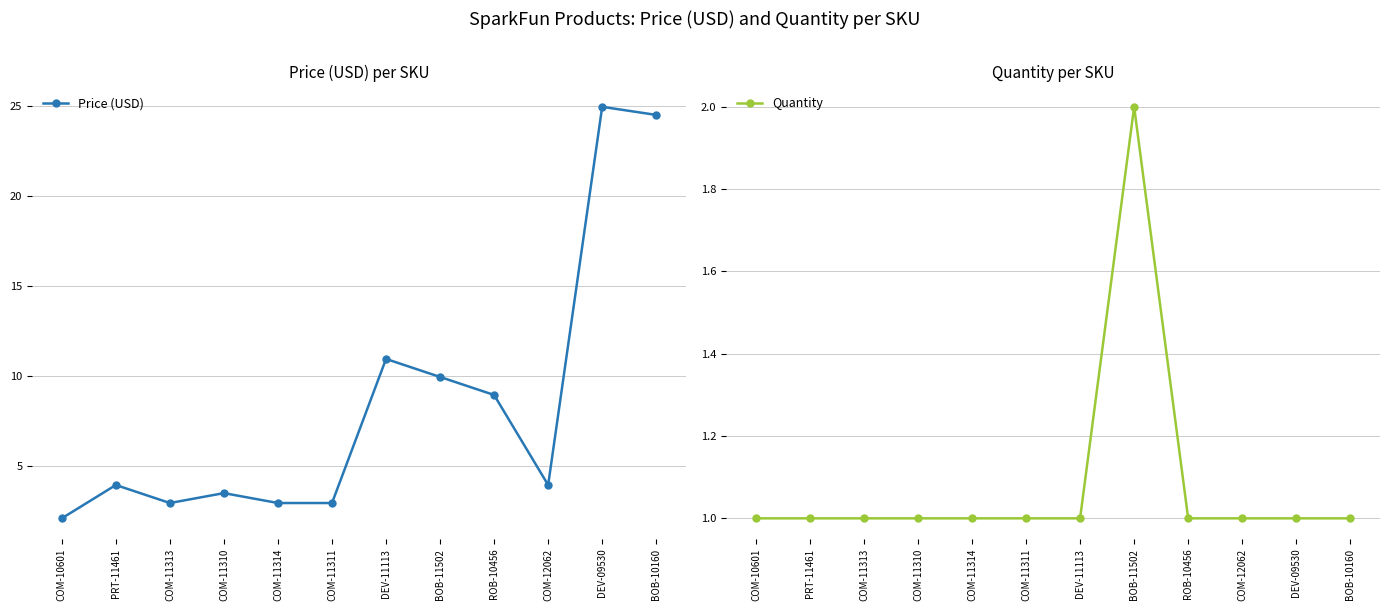

Reading left to right, extract all data points from this chart.

Price (USD): 2.1	4.0	3.0	3.5	3.0	3.0	10.9	9.9	8.9	4.0	24.9	24.5
Quantity: 1.0	1.0	1.0	1.0	1.0	1.0	1.0	2.0	1.0	1.0	1.0	1.0